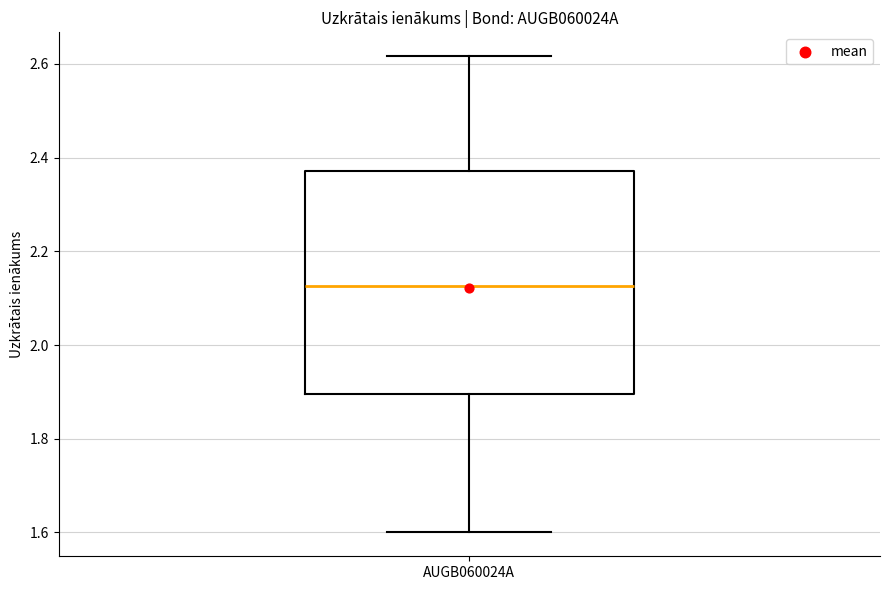

Where does the median line of the box for AUGB060024A sit on the y-axis? The values are not printed on the chart, so give them approximately, as read against the axis.

2.12